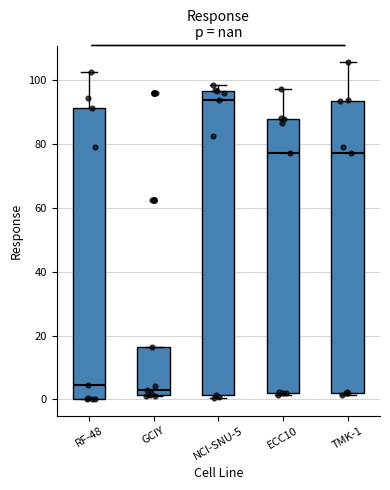

Comparing the boxes themselves (not the whiskers), which one is the tallest?

NCI-SNU-5